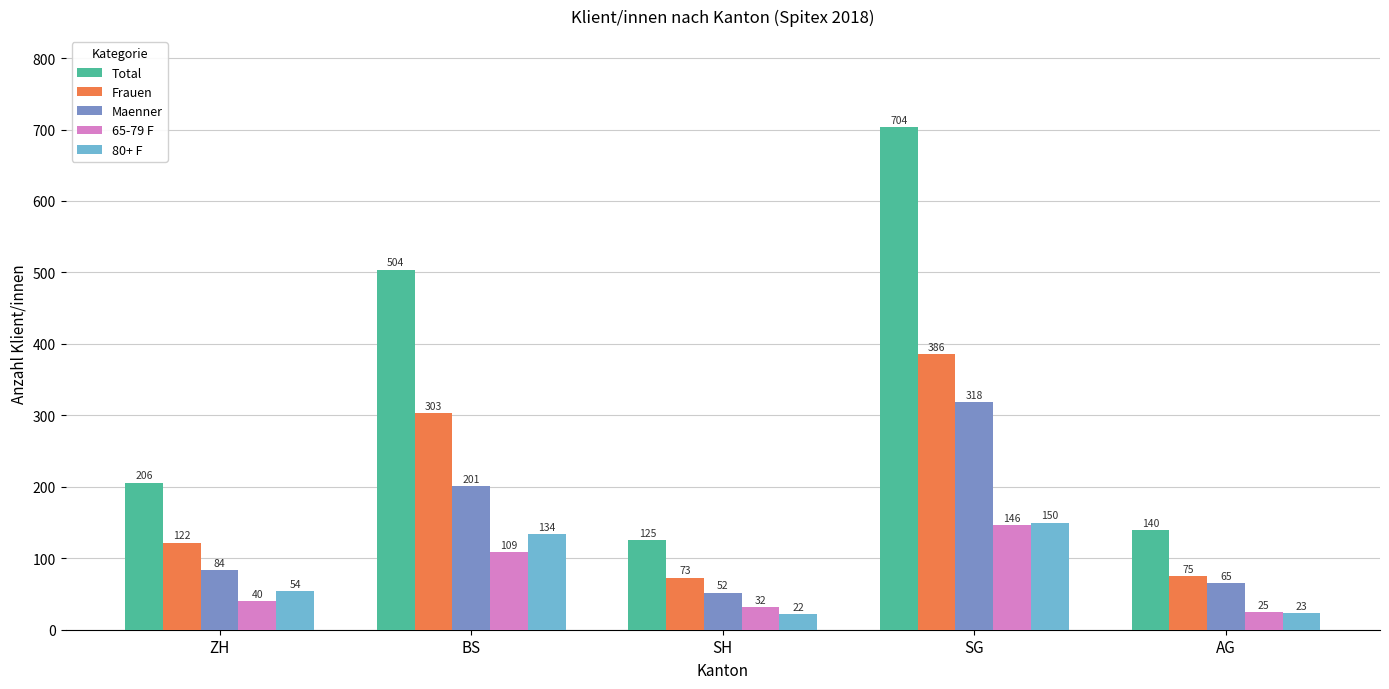

At SG, list the series in order from smallest to largest.

65-79 F, 80+ F, Maenner, Frauen, Total